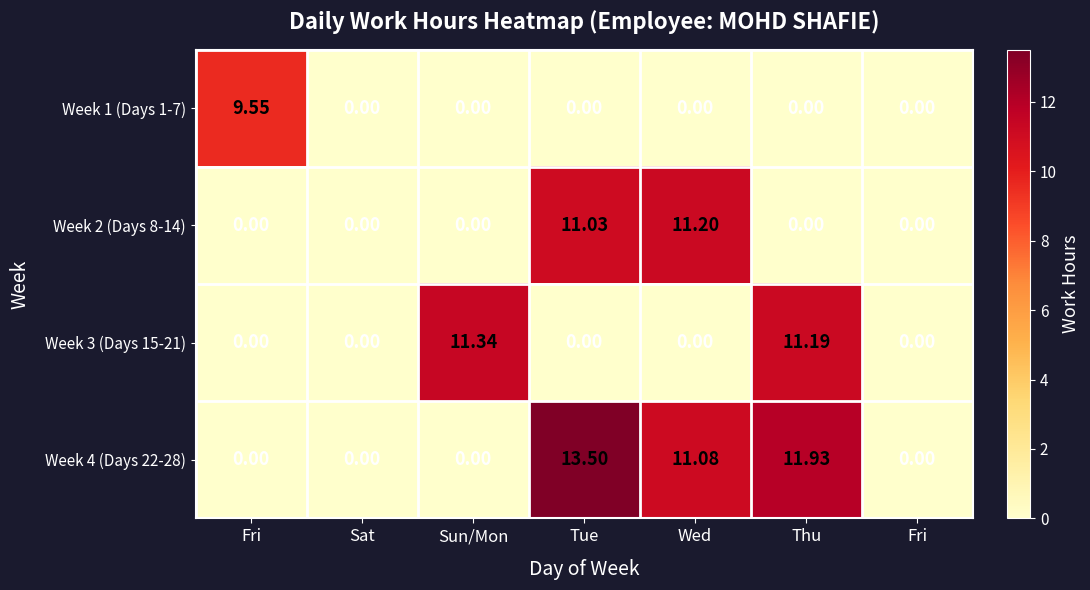

How many distinct data groups are displayed?

4